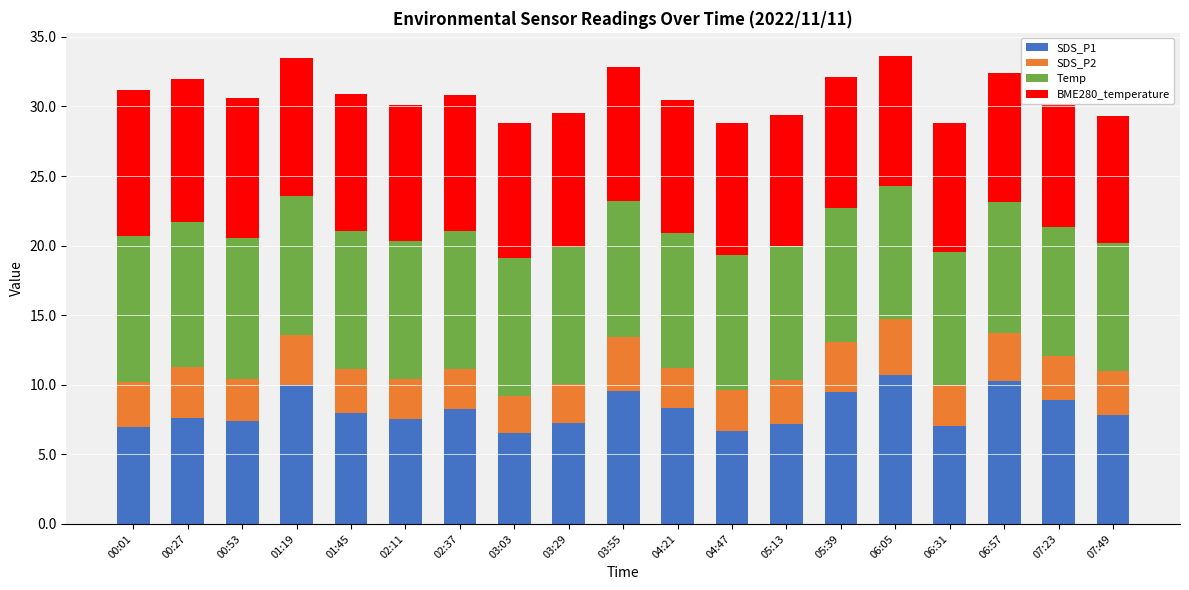

What is the sum of the SDS_P1 values at 05:39 and 02:37?

17.8